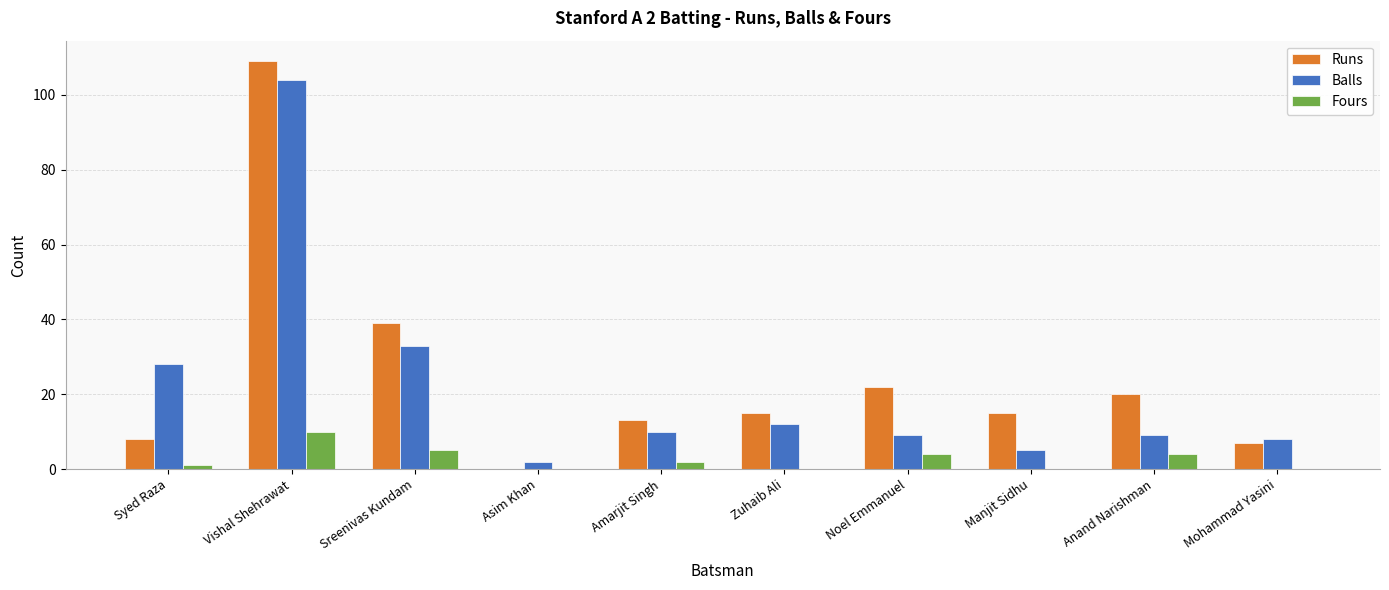

Which series changed the most between Noel Emmanuel and Anand Narishman?

Runs